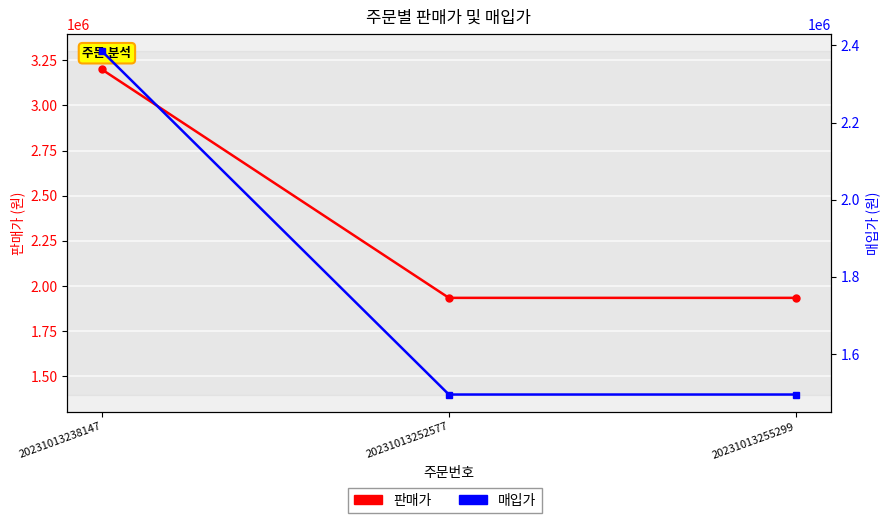

What is the greatest value displayed?

3199000